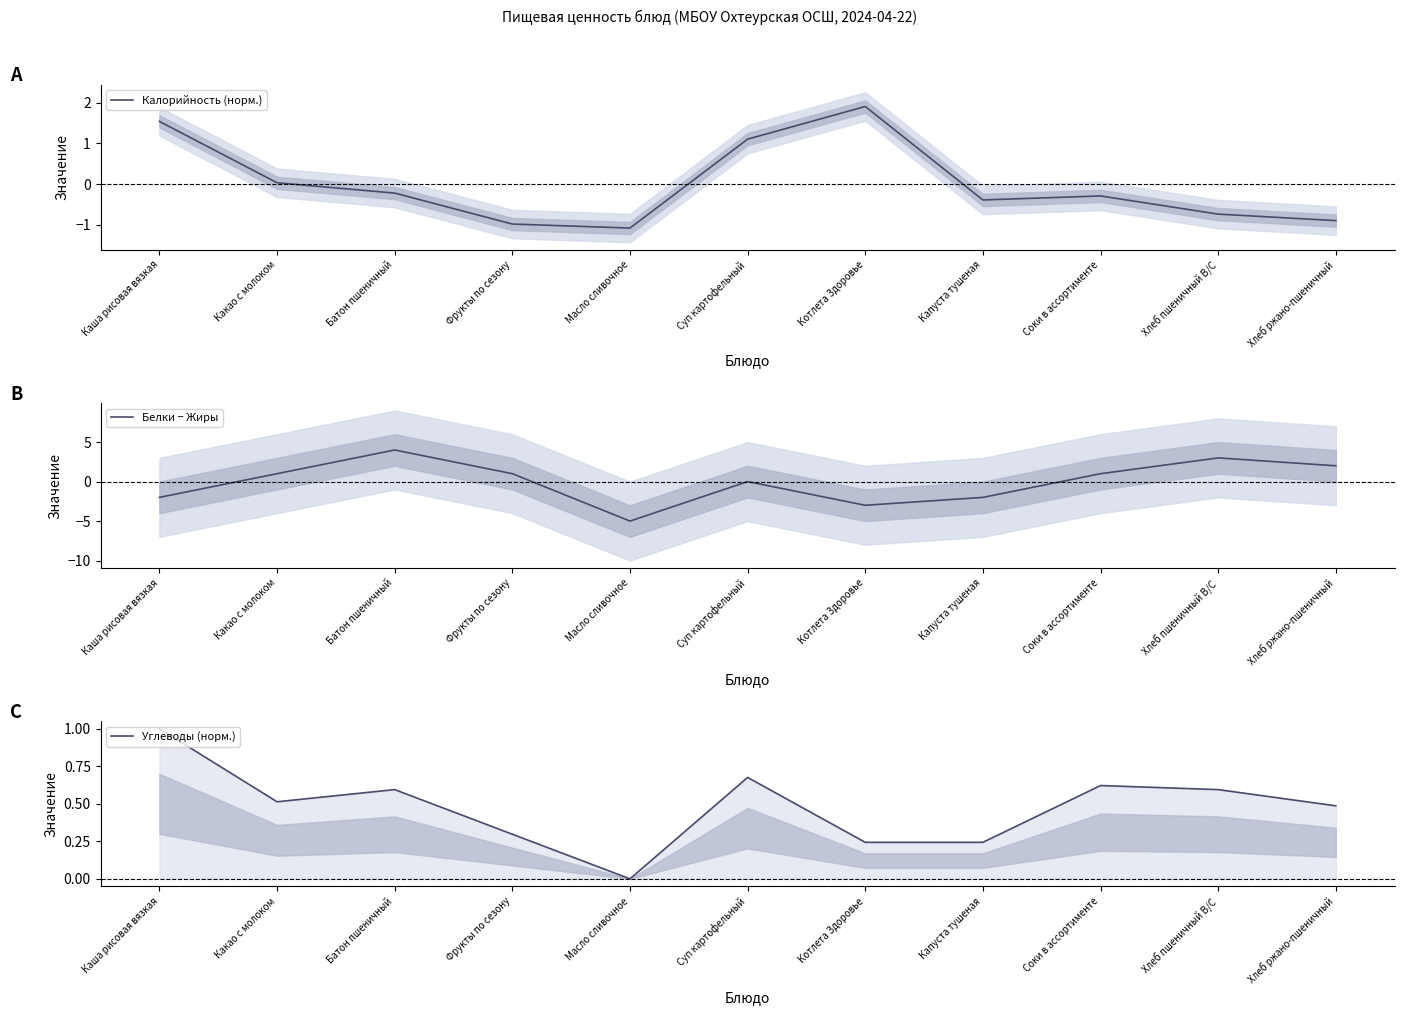

Reading left to right, transcribe all the data shown in this chart.

Калорийность (норм.): 1.5	0.0	-0.2	-1.0	-1.1	1.1	1.9	-0.4	-0.3	-0.7	-0.9
Белки − Жиры: -2.0	1.0	4.0	1.0	-5.0	0.0	-3.0	-2.0	1.0	3.0	2.0
Углеводы (норм.): 1.0	0.5	0.6	0.3	0.0	0.7	0.2	0.2	0.6	0.6	0.5